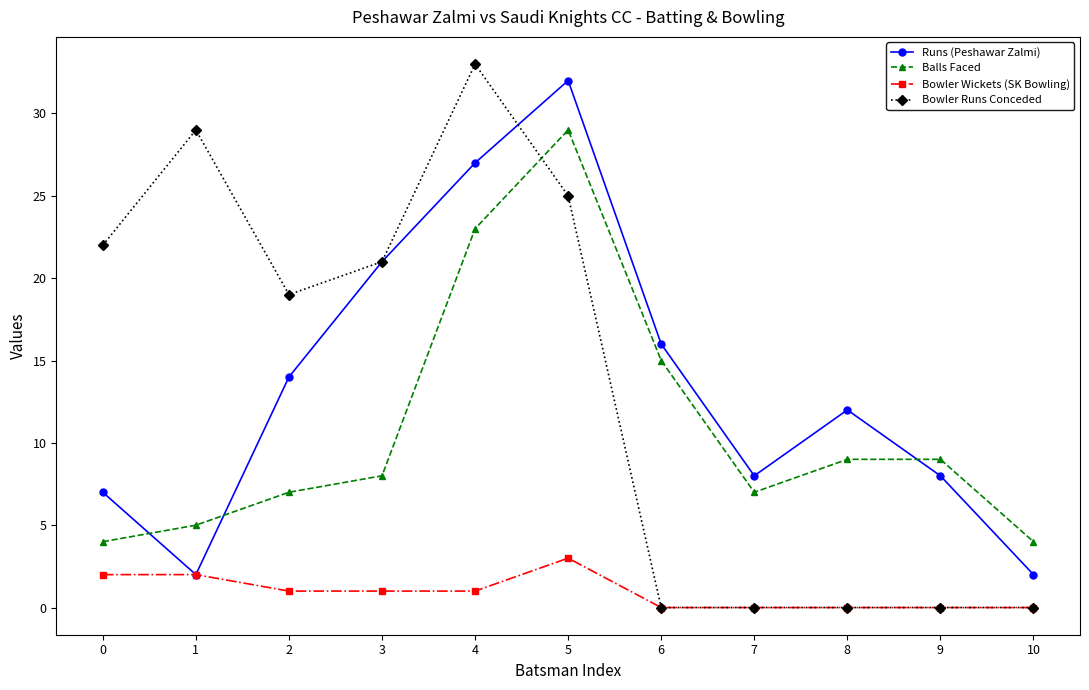

At 5, list the series in order from largest to smallest.

Runs (Peshawar Zalmi), Balls Faced, Bowler Runs Conceded, Bowler Wickets (SK Bowling)